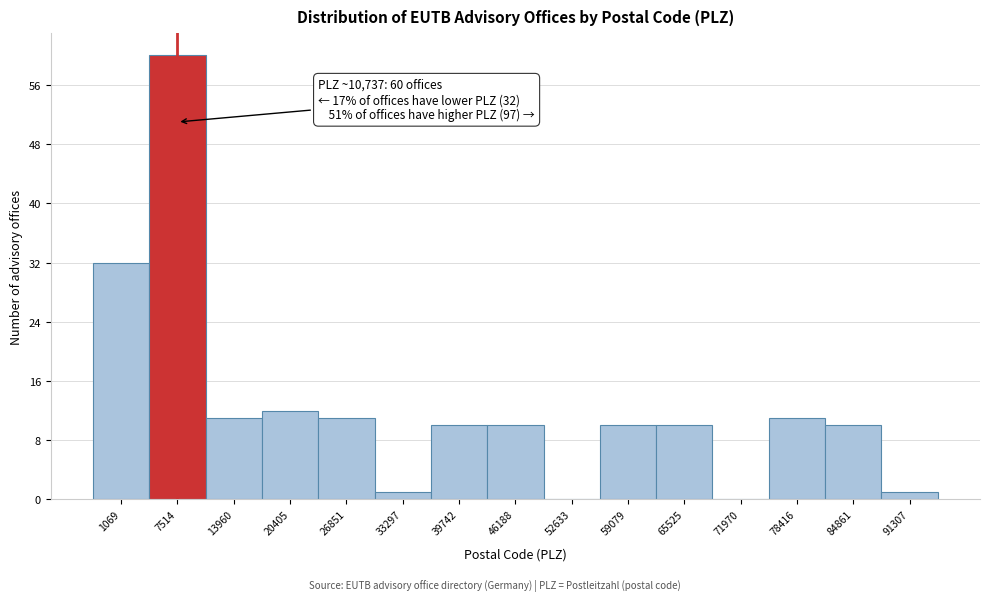

Reading left to right, what are all the values shown in this chart?

1069=32	7514=60	13960=11	20405=12	26851=11	33297=1	39742=10	46188=10	52633=0	59079=10	65525=10	71970=0	78416=11	84861=10	91307=1